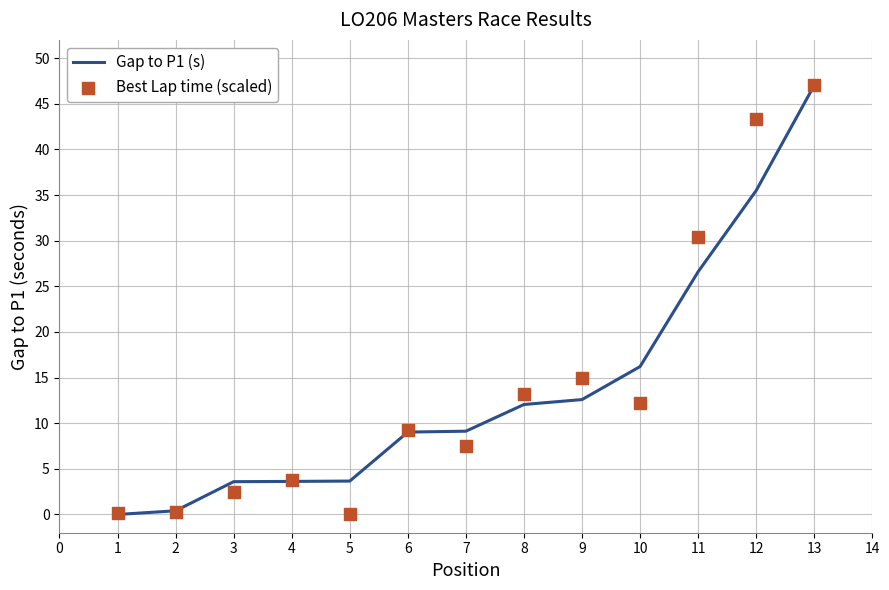

At how many categories does at least one series exceed 12?

6